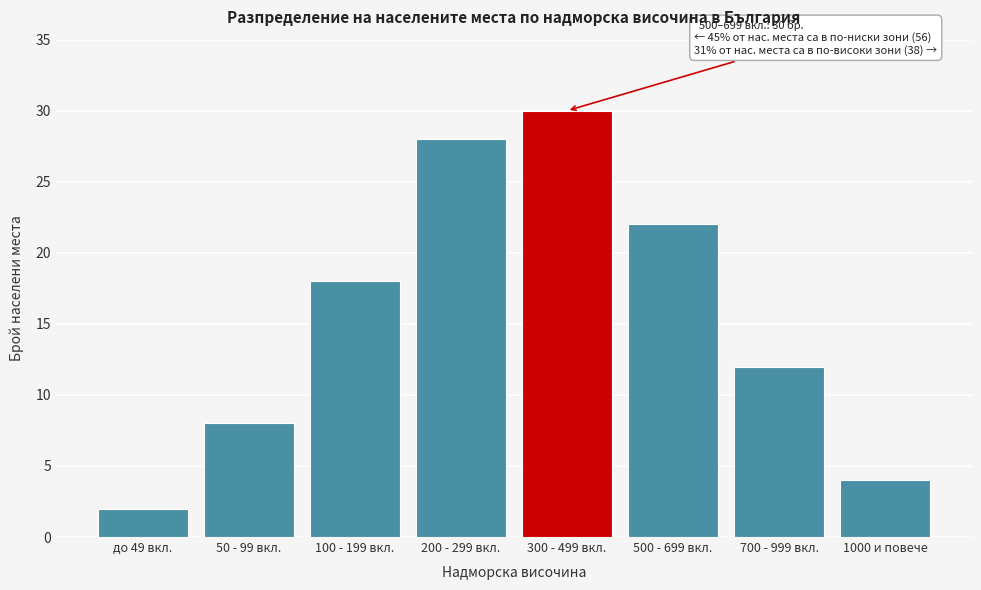

Reading right to left, list all the values displayed in this chart.

4	12	22	30	28	18	8	2